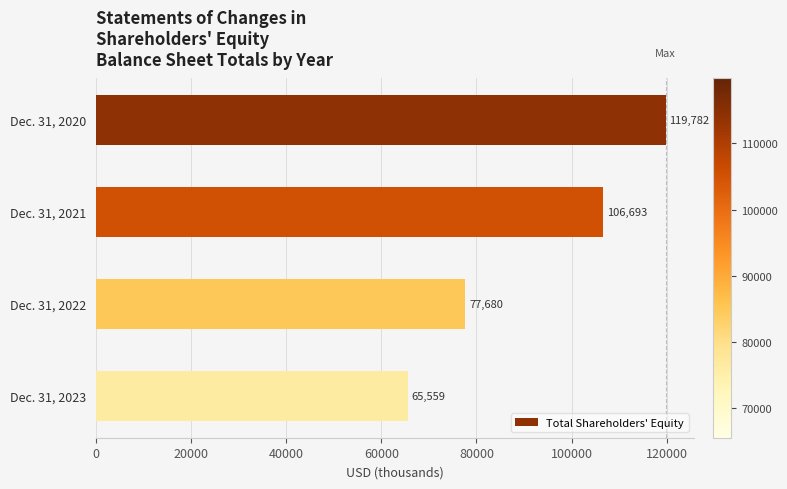

What is the change in value from Dec. 31, 2021 to Dec. 31, 2023?

-41134